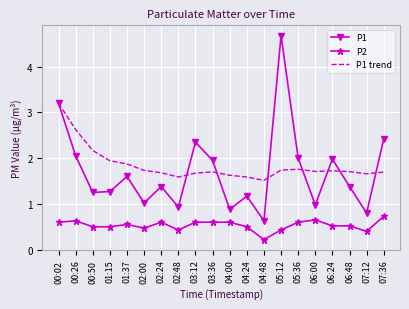

Is the value of P2 at 06:24 greater than the value of P1 at 07:36?

No